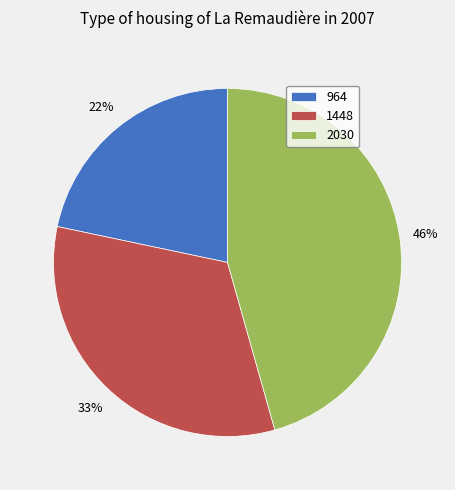

To the nearest percent, what is the difference between the largest and smallest slice percentages?

24%